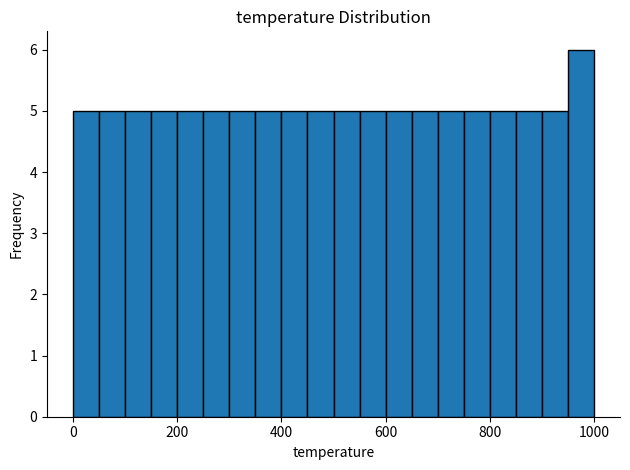

Read against the x-axis, roughly where is the centre of the tallest bar?

980